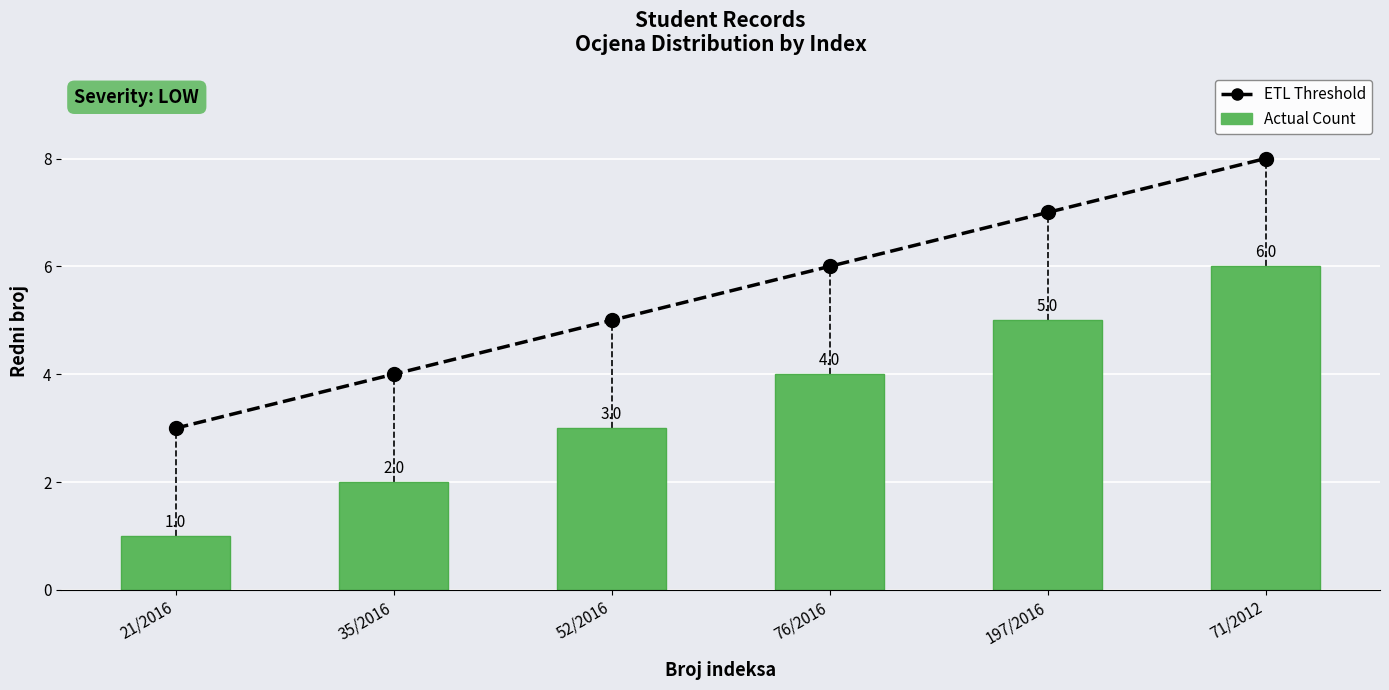

Rank the categories by Actual Count value from highest to lowest.

71/2012, 197/2016, 76/2016, 52/2016, 35/2016, 21/2016